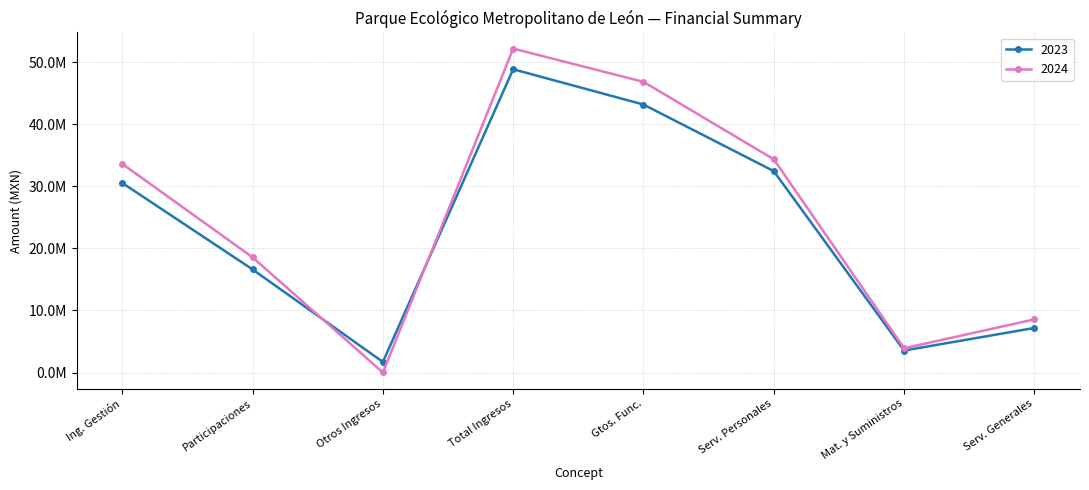

Reading right to left, list all the values displayed in this chart.

2023: 7182177.7	3545278.5	32448947.3	43176403.6	48864698.6	1706075.6	16611863.2	30546759.8
2024: 8566134.4	3912691.3	34358754.3	46837580.0	52189807.5	7531.3	18562789.2	33619487.0